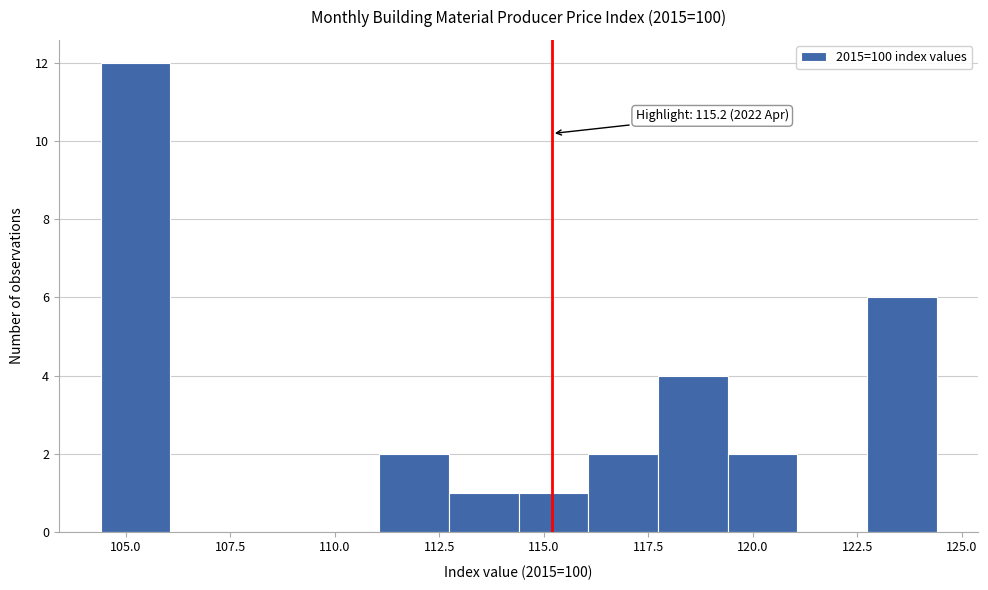

Read against the x-axis, roughly where is the centre of the tallest bar?

105.0